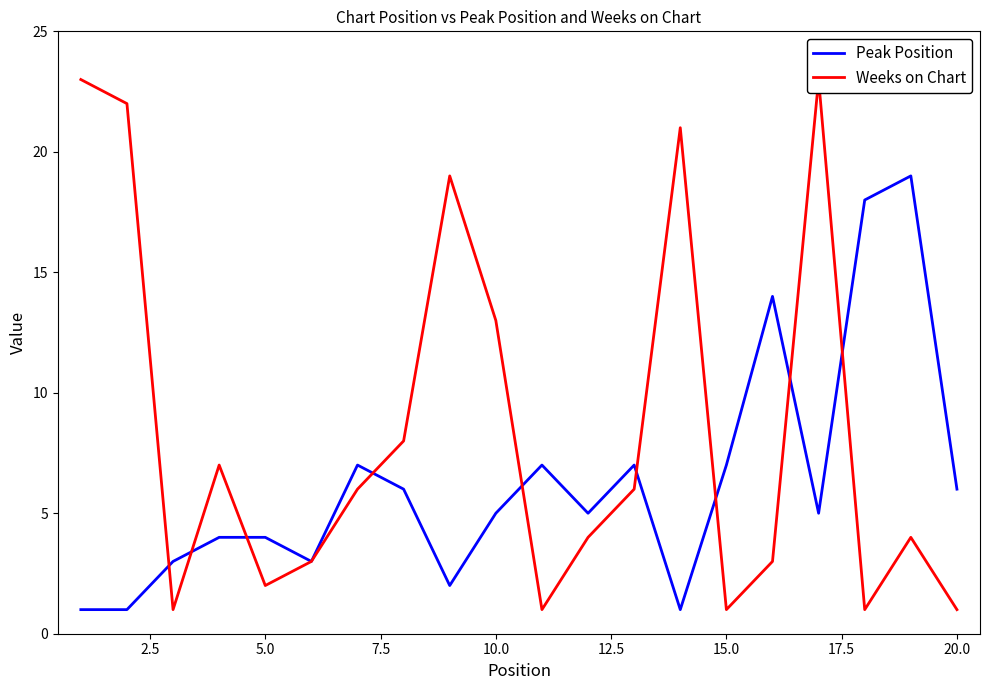

True or false: Peak Position has a value of 10 at 20.0.

False